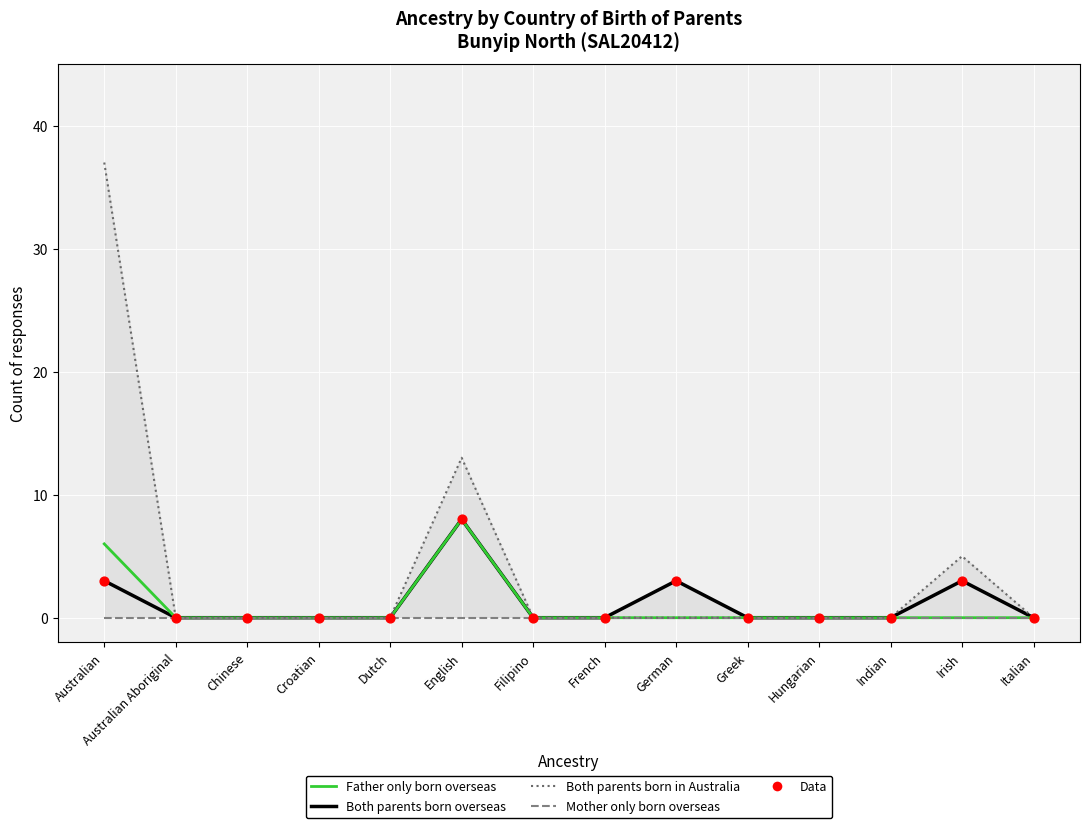

Which series contains the lowest Y value?

Both parents born overseas